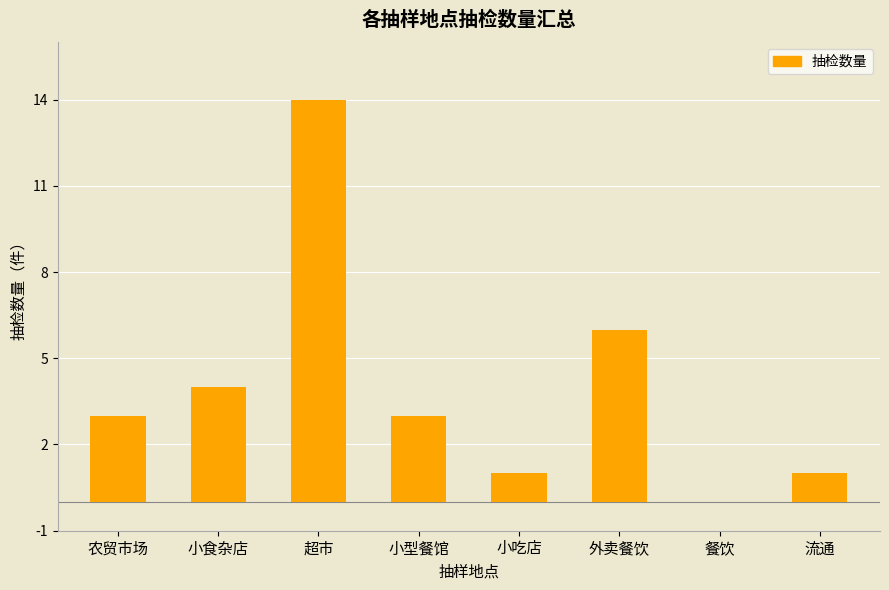

Reading left to right, transcribe all the data shown in this chart.

3	4	14	3	1	6	0	1